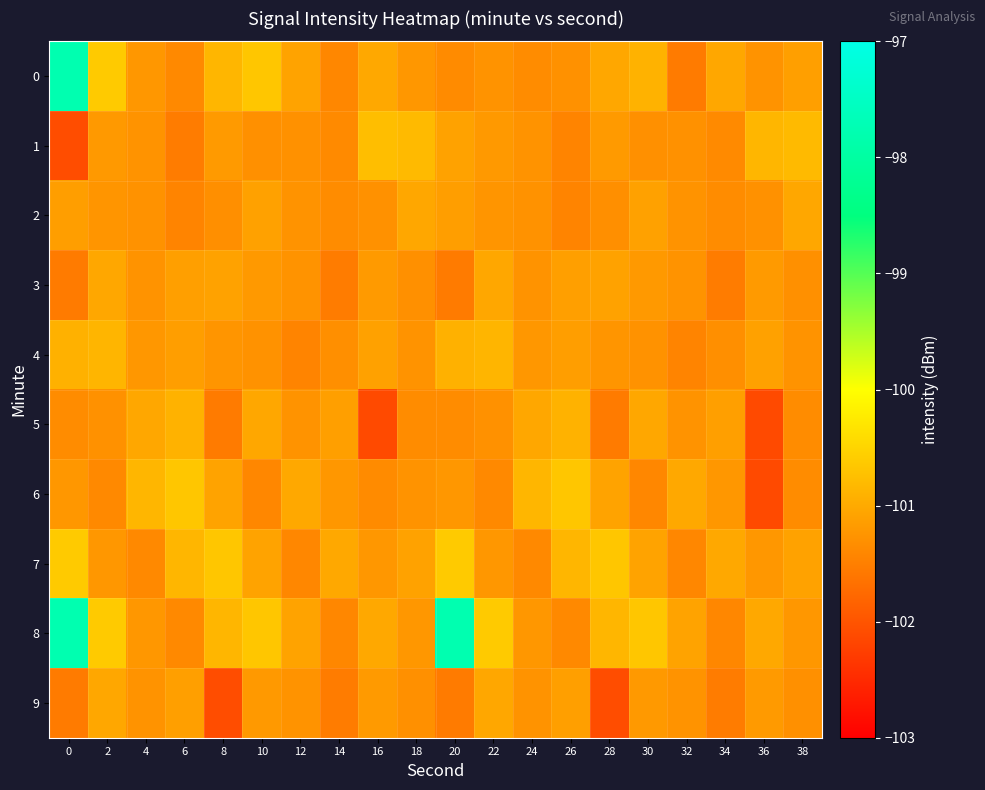

How many data points does each series have?

20